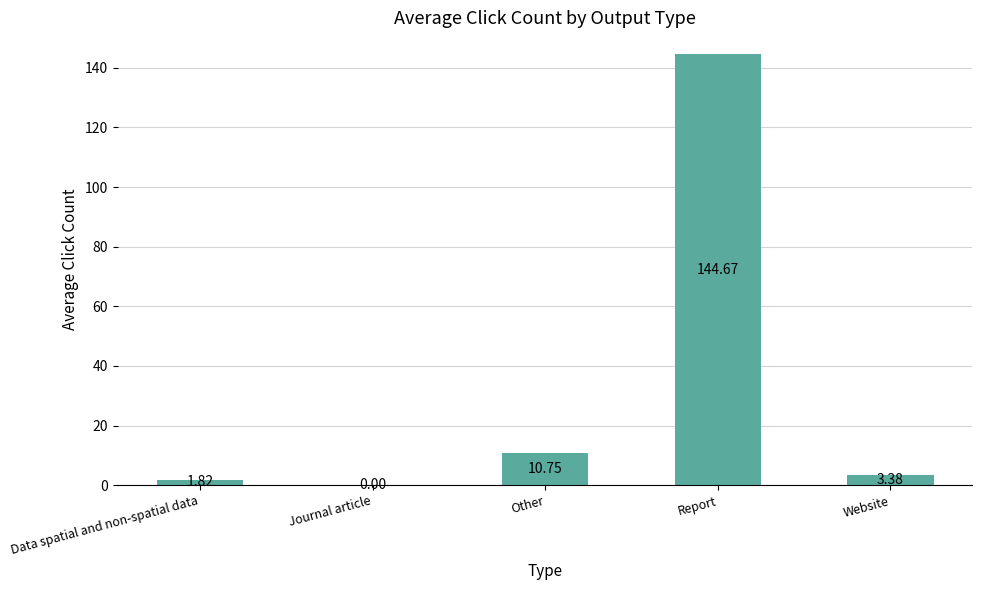

What is the sum of the values at Report and Other?

155.4